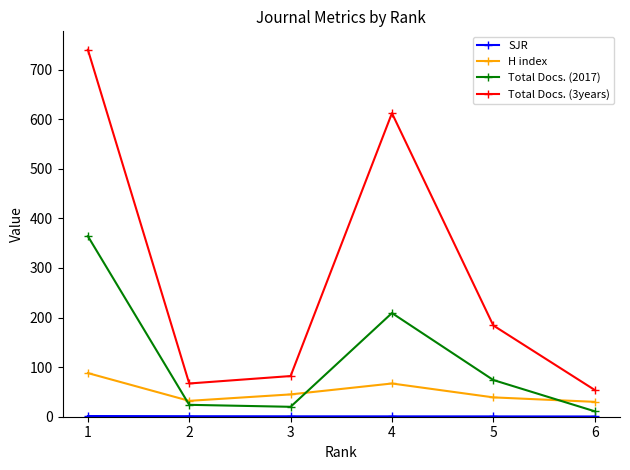

What is the difference between the highest and lowest values at 2?

66.0